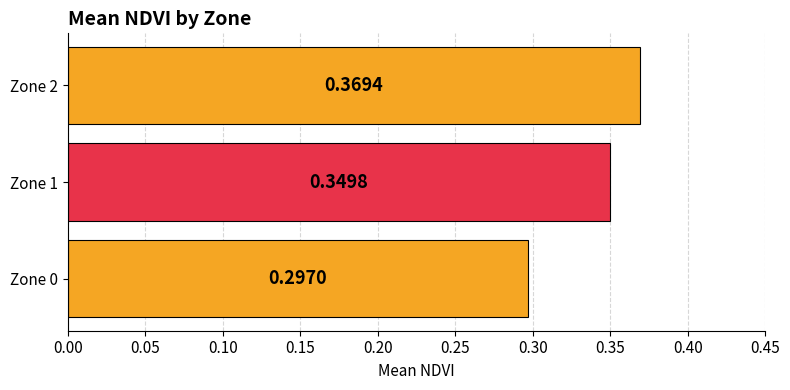

What is the sum of all values?

1.0